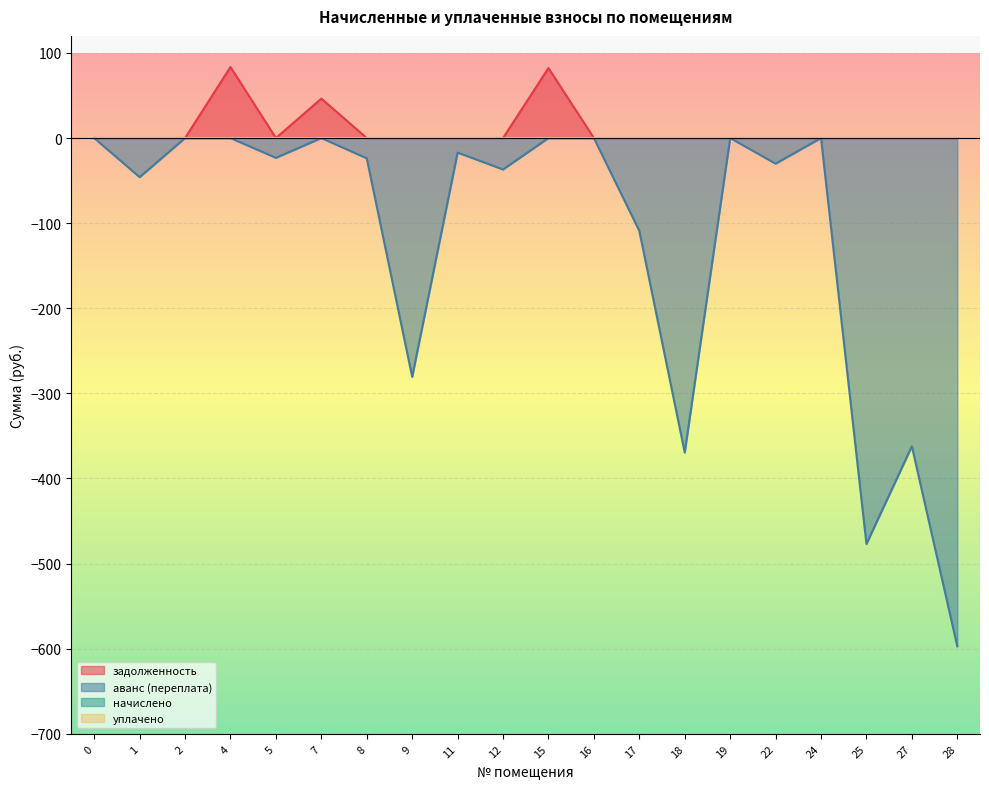

True or false: начислено and уплачено intersect in this chart.

False